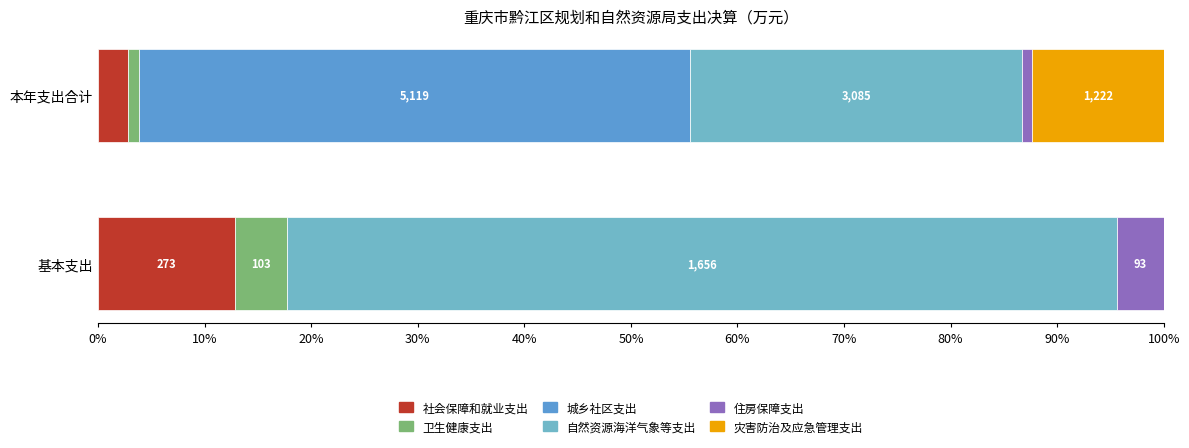

Where does the 灾害防治及应急管理支出 series first go above 1221?

本年支出合计